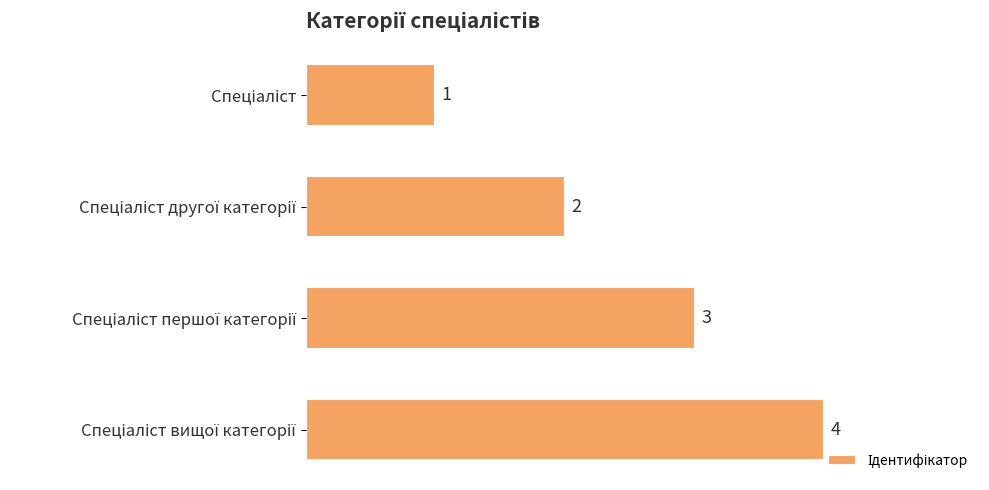

Count the values in the range 2 to 4.

3